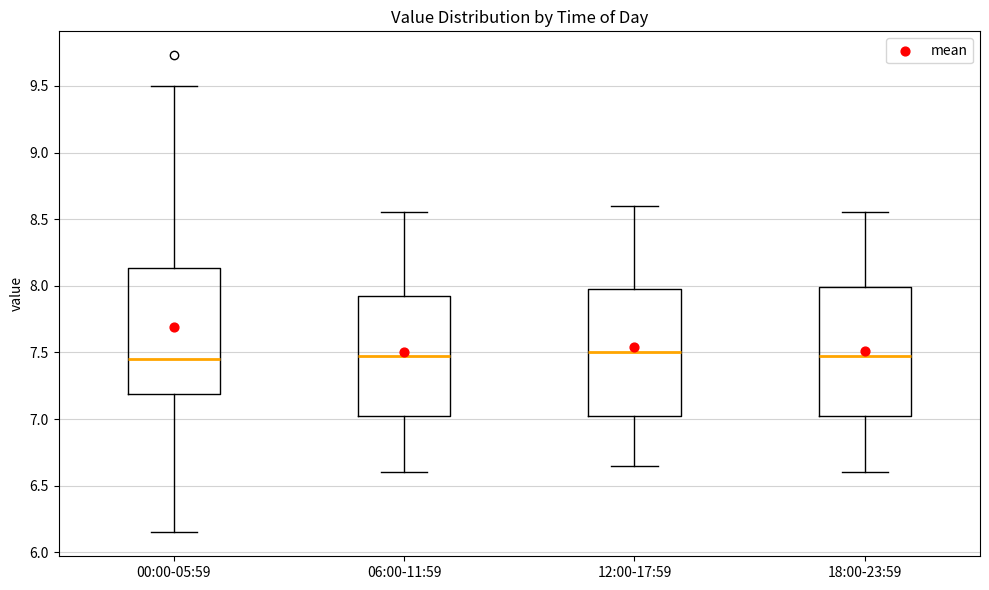

Reading left to right, read every box against the y-axis: the position of its median line, the range the box covers, and the ends of its whiskers. The values are not printed on the chart, so give them approximately, as read against the axis.

00:00-05:59: median 7.45, box 7.20 to 8.15, whiskers 6.15 to 9.50
06:00-11:59: median 7.50, box 7.05 to 7.95, whiskers 6.60 to 8.55
12:00-17:59: median 7.50, box 7.05 to 8.00, whiskers 6.65 to 8.60
18:00-23:59: median 7.50, box 7.05 to 8.00, whiskers 6.60 to 8.55